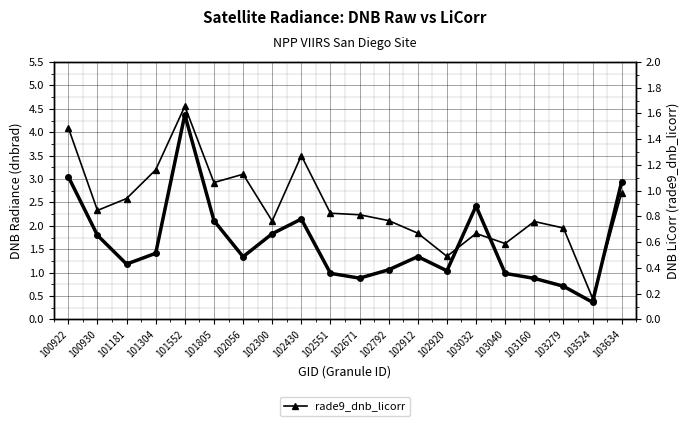

Which category has the highest value in the rade9_dnb_licorr series?

101552